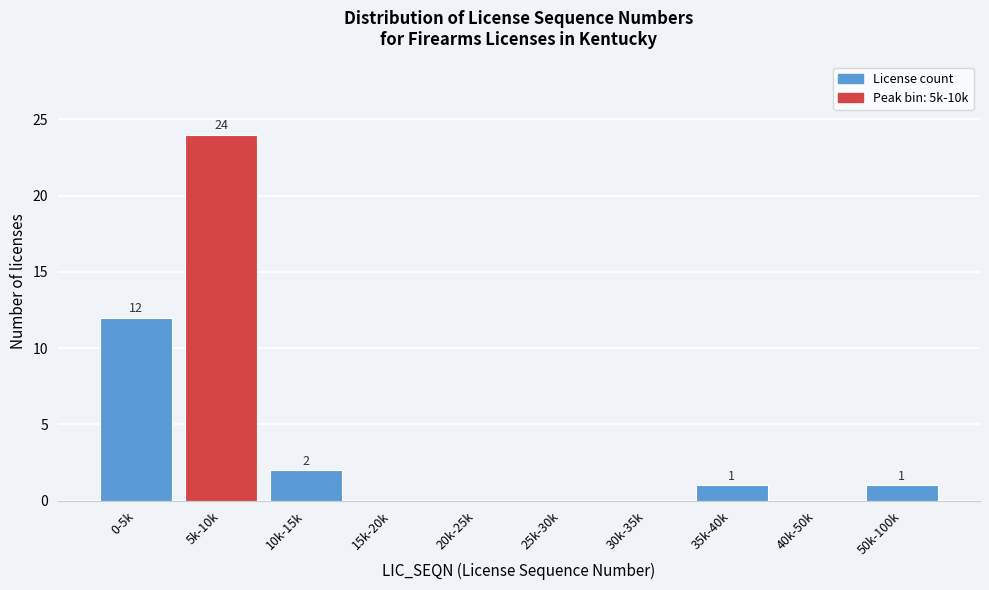

Reading left to right, what are all the values shown in this chart?

0-5k=12	5k-10k=24	10k-15k=2	15k-20k=0	20k-25k=0	25k-30k=0	30k-35k=0	35k-40k=1	40k-50k=0	50k-100k=1